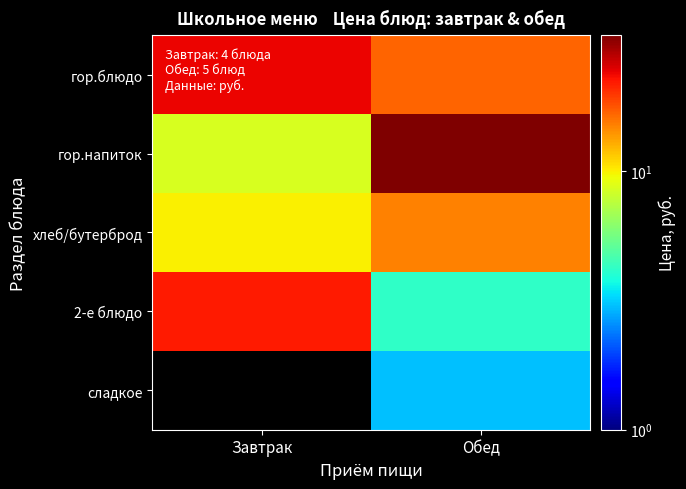

Reading left to right, transcribe all the data shown in this chart.

гор.блюдо: Завтрак=24.1	Обед=16.8
гор.напиток: Завтрак=8.5	Обед=33.5
хлеб/бутерброд: Завтрак=9.9	Обед=15.0
2-е блюдо: Завтрак=22.0	Обед=4.2
сладкое: Завтрак=0.0	Обед=3.0